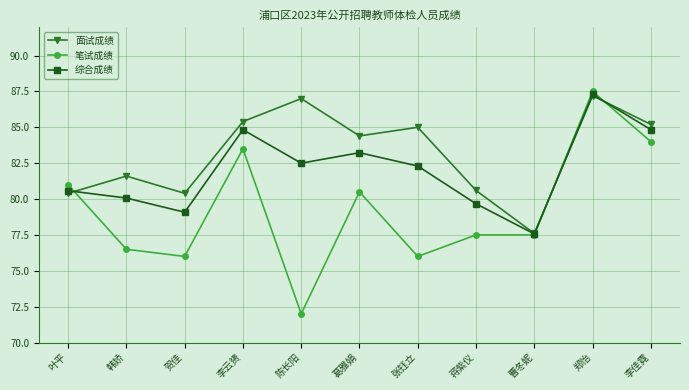

Reading left to right, extract all data points from this chart.

面试成绩: 叶平=80.4	韩娇=81.6	贺佳=80.4	李云赟=85.4	陈长阳=87.0	葛雅娟=84.4	张钰立=85.0	蒋紫仪=80.6	曹冬妮=77.6	郑怡=87.2	李佳霓=85.2
笔试成绩: 叶平=81.0	韩娇=76.5	贺佳=76.0	李云赟=83.5	陈长阳=72.0	葛雅娟=80.5	张钰立=76.0	蒋紫仪=77.5	曹冬妮=77.5	郑怡=87.5	李佳霓=84.0
综合成绩: 叶平=80.6	韩娇=80.1	贺佳=79.1	李云赟=84.8	陈长阳=82.5	葛雅娟=83.2	张钰立=82.3	蒋紫仪=79.7	曹冬妮=77.6	郑怡=87.3	李佳霓=84.8